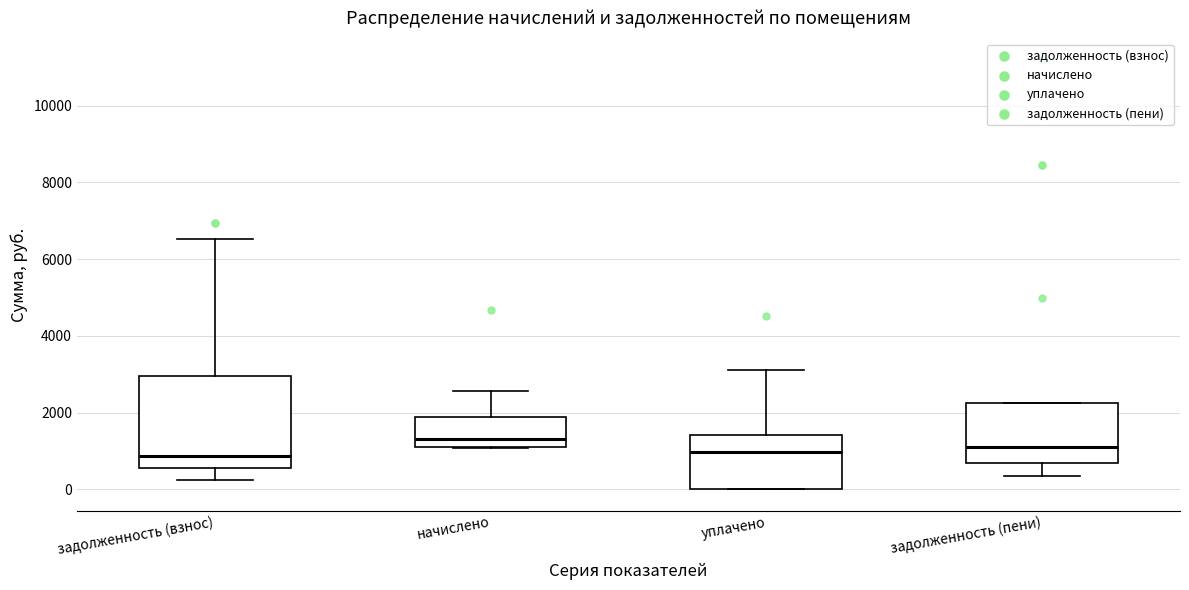

Which box is the tallest, from its lower edge to its upper edge?

задолженность (взнос)